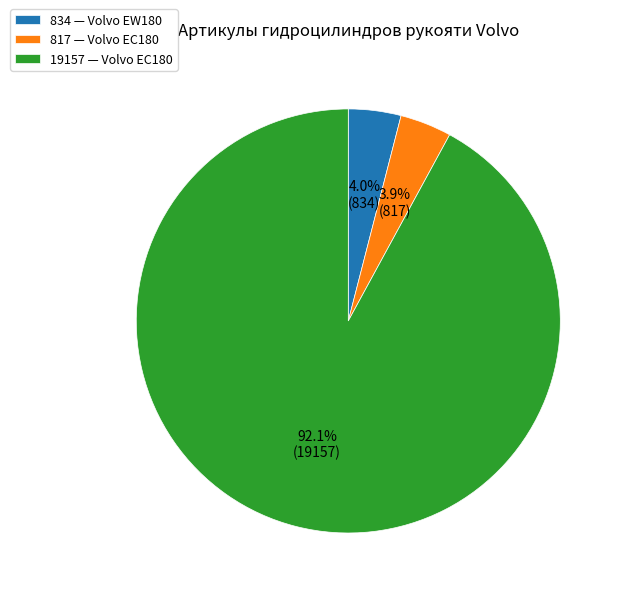

What portion of the pie excludes 19157 — Volvo EC180?

7.9%